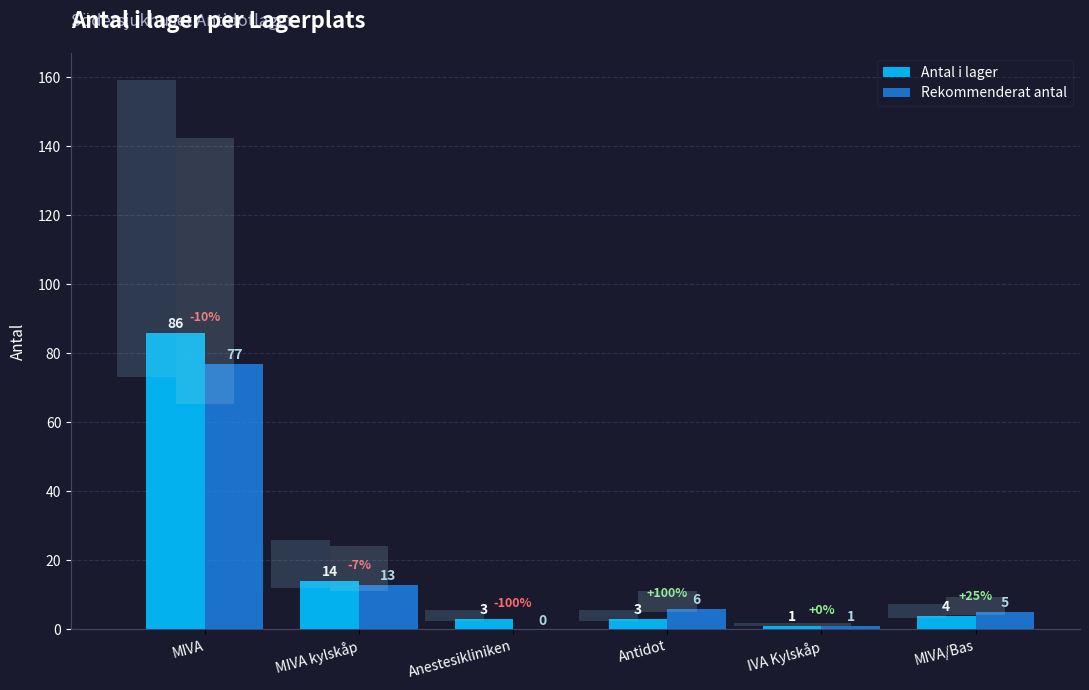

What is the spread (max minus min) of values at Anestesikliniken?

3